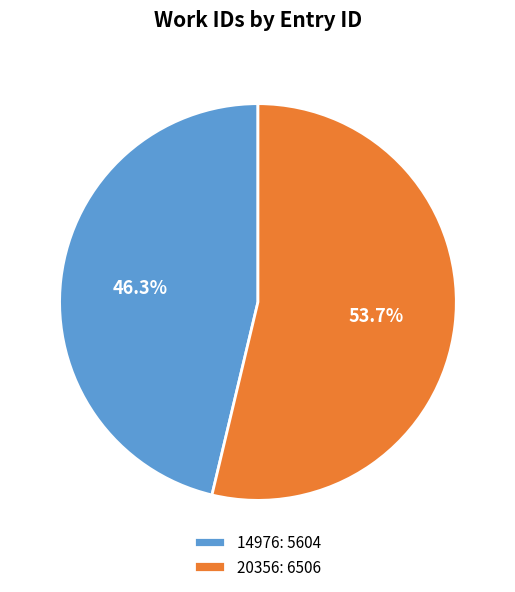

Rank the categories by value from lowest to highest.

14976, 20356